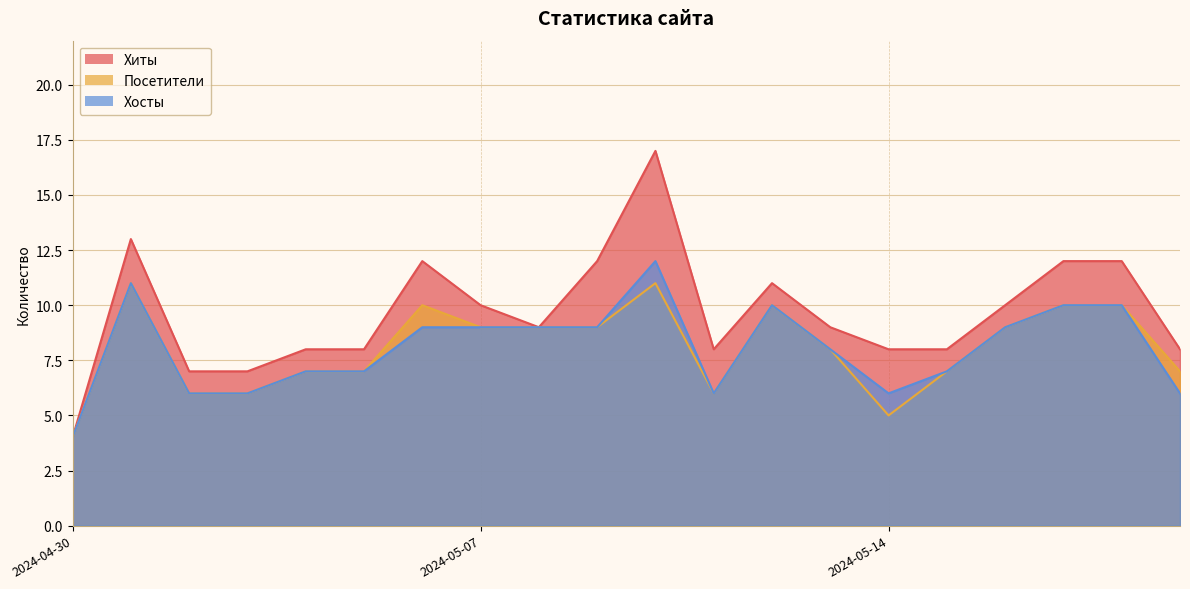

Which series has the largest range (max minus min)?

Хиты